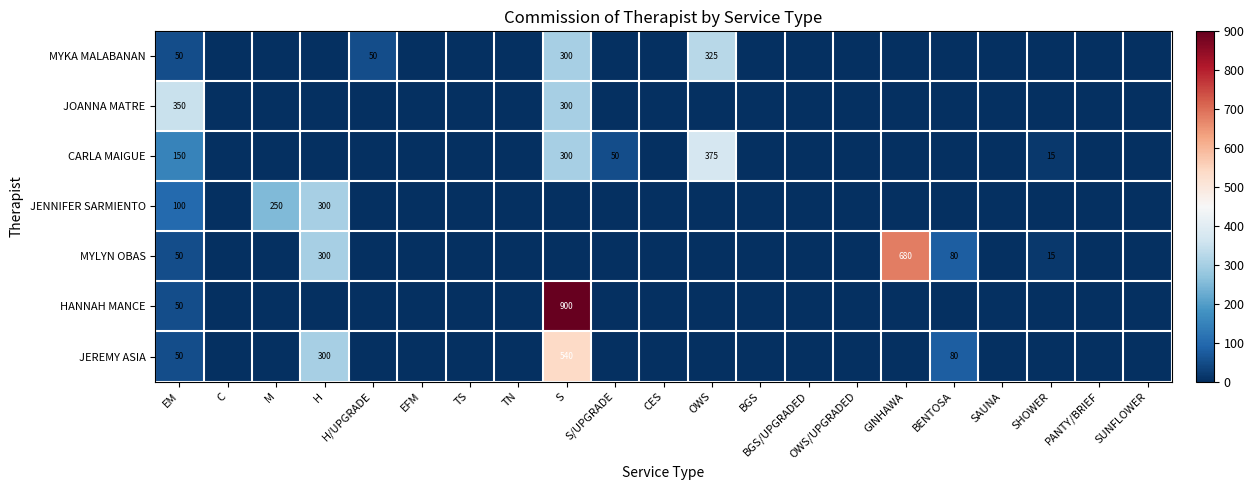

The JOANNA MATRE series shows 78 at EM. True or false?

False